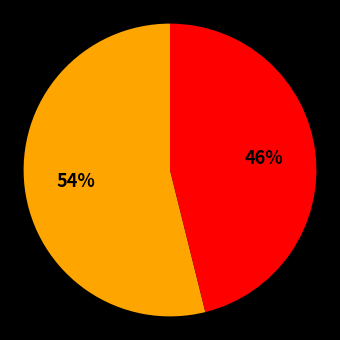

To the nearest percent, what is the average slice percentage?

50%